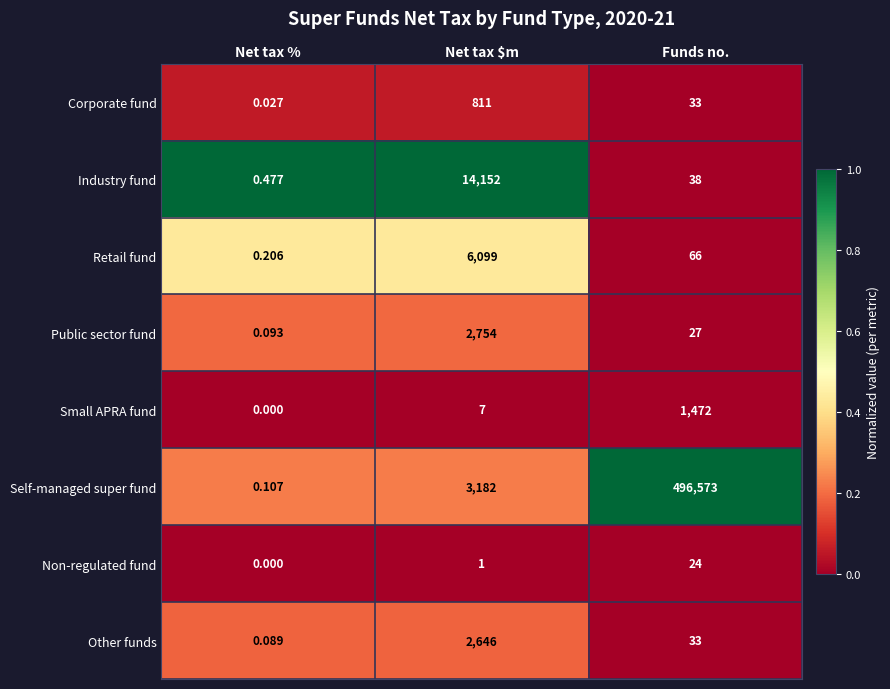

Between Net tax % and Net tax $m, which series saw the biggest shift?

Industry fund